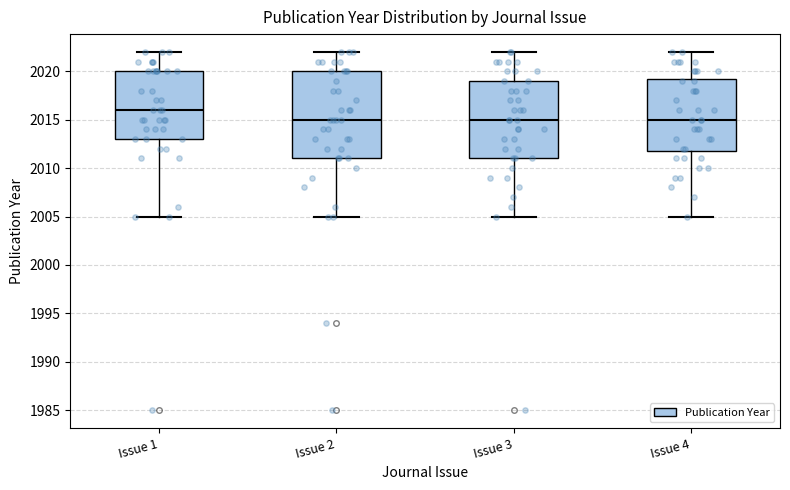

Which box is the tallest, from its lower edge to its upper edge?

Issue 2